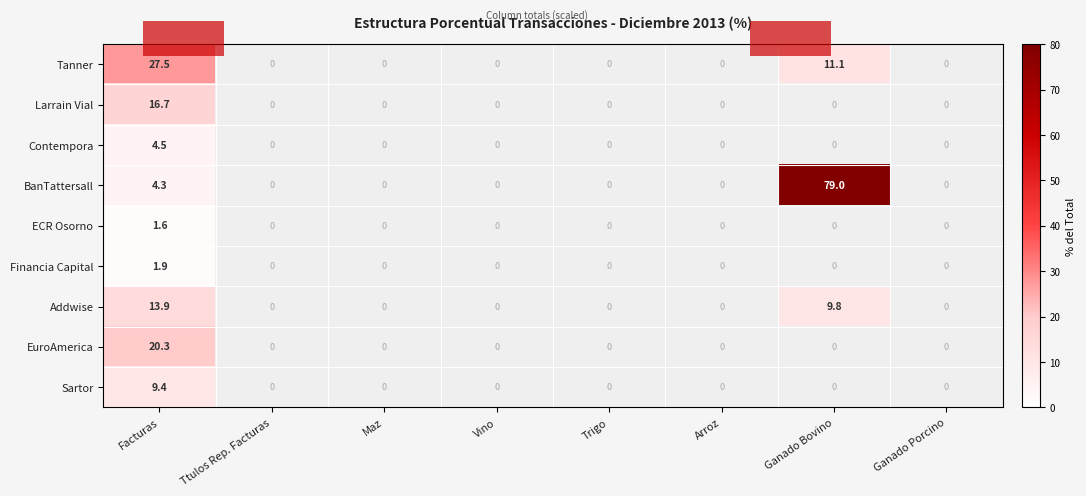

How many categories are shown in the chart?

8